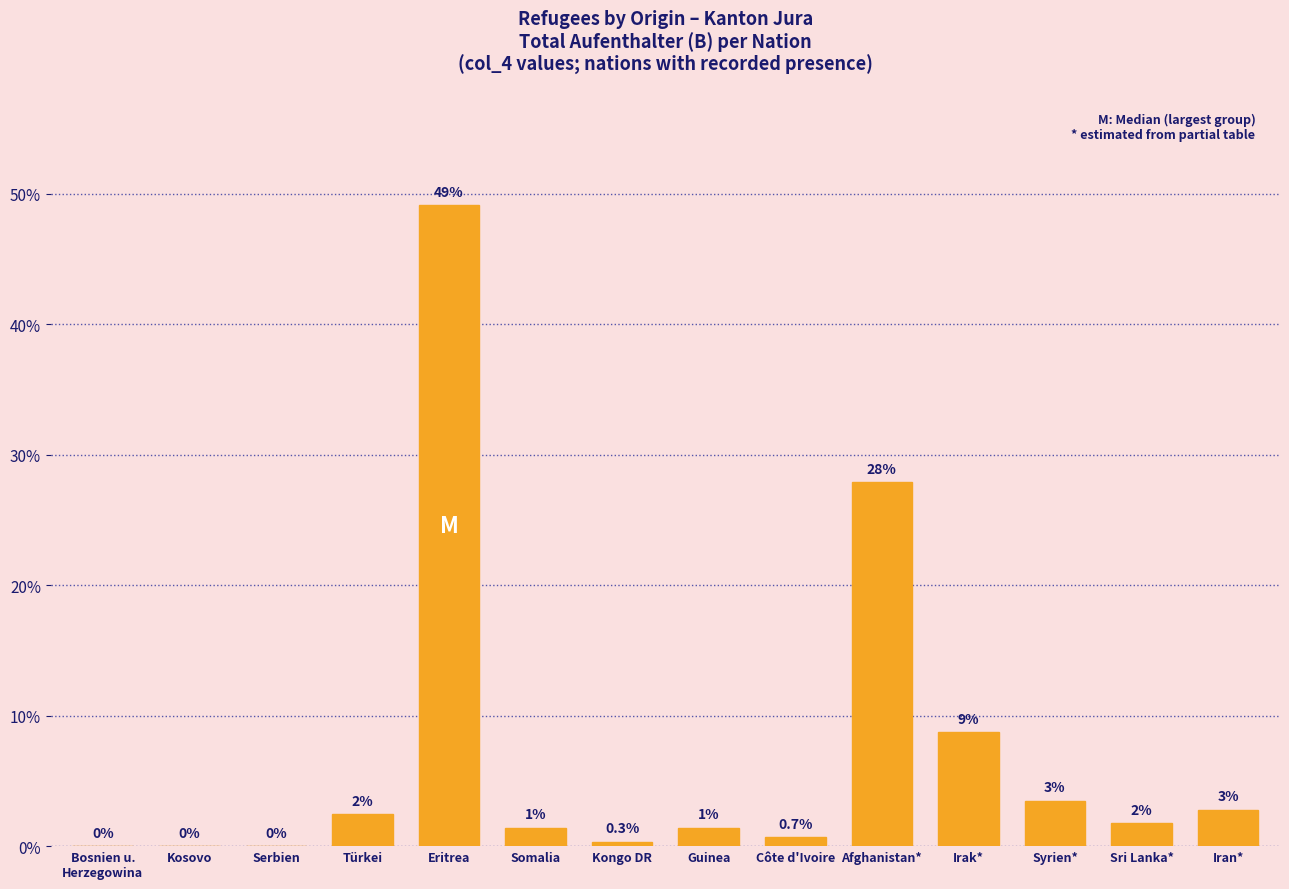

The chart shows a value of 8.7 at Irak*. True or false?

True